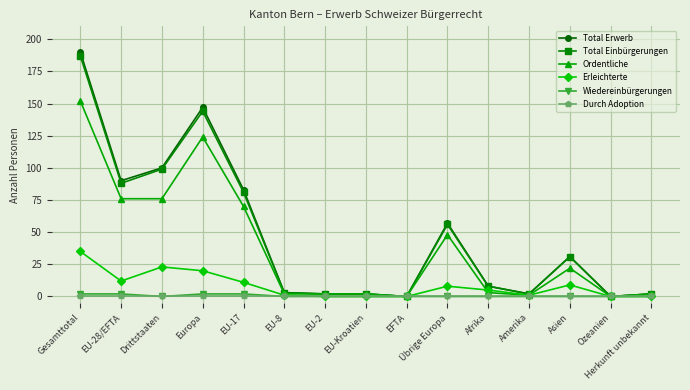

How many lines are shown in the chart?

6